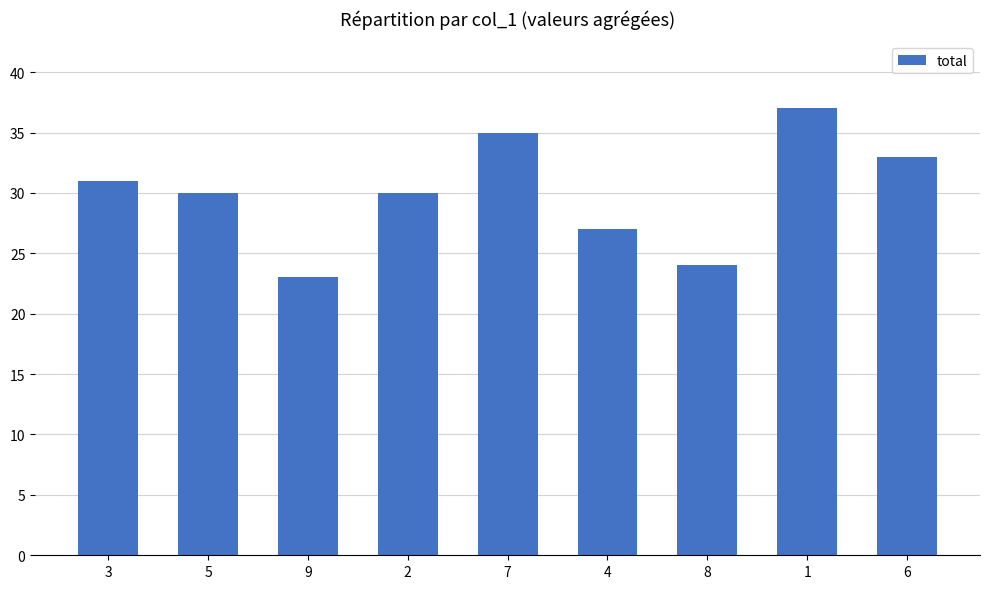

Reading right to left, transcribe all the data shown in this chart.

33	37	24	27	35	30	23	30	31